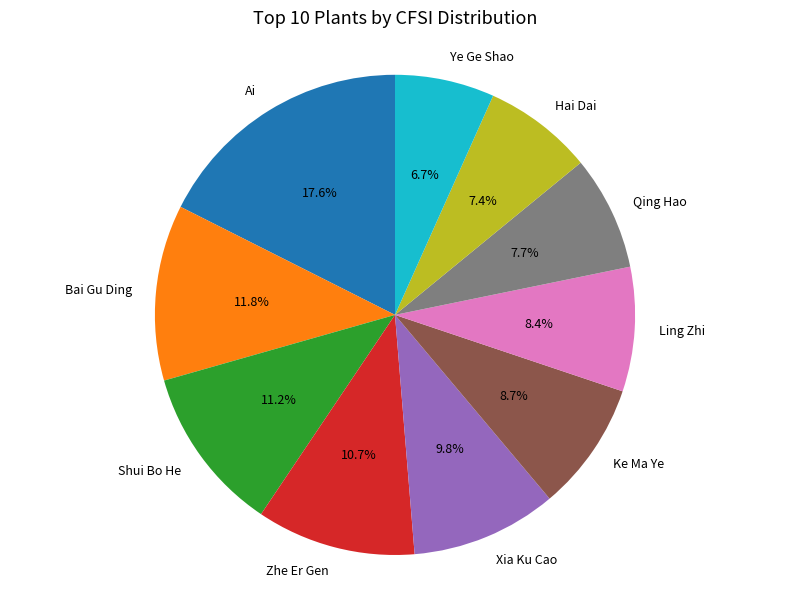

Which slice is the smallest?

Ye Ge Shao